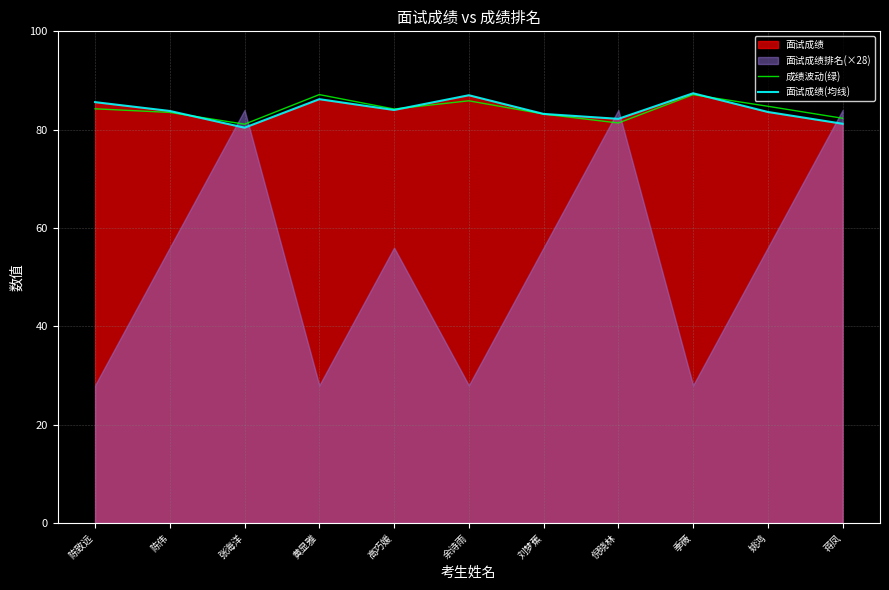

Which has a higher value, 刘梦蕉 or 姚鸿?

姚鸿